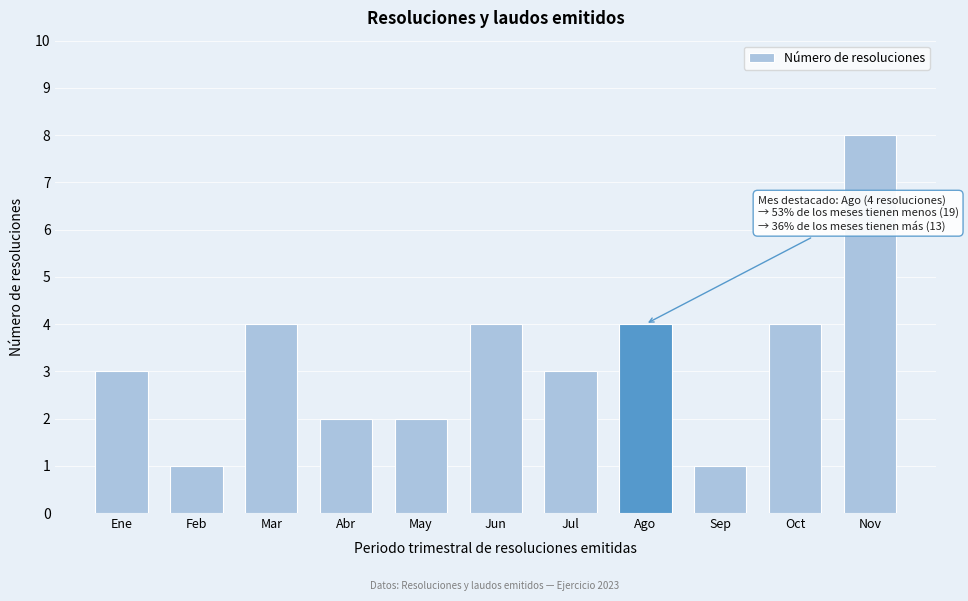

Reading left to right, transcribe all the data shown in this chart.

Ene=3	Feb=1	Mar=4	Abr=2	May=2	Jun=4	Jul=3	Ago=4	Sep=1	Oct=4	Nov=8